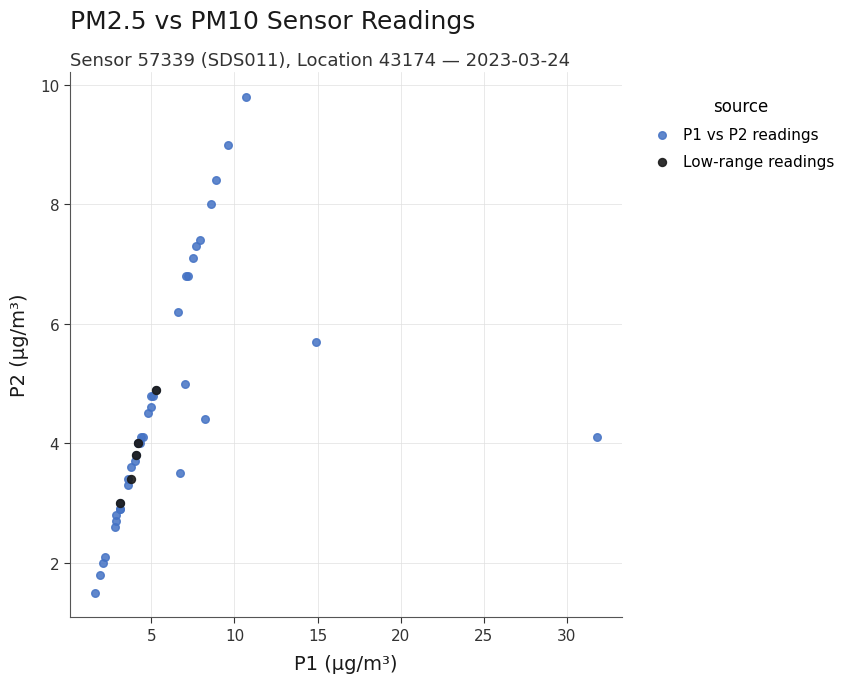

Which series contains the lowest Y value?

P1 vs P2 readings